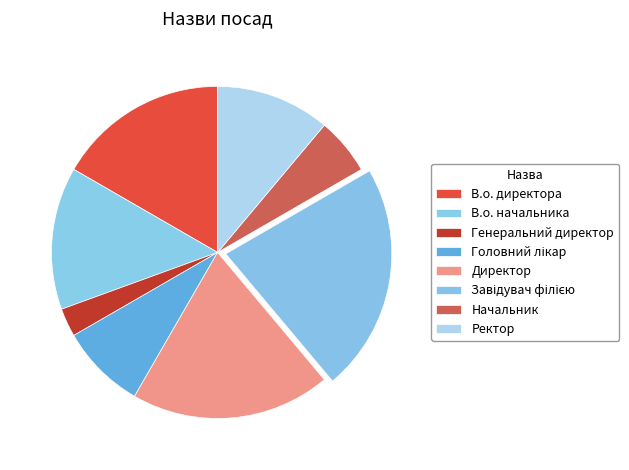

What is the smallest slice in the pie chart?

Генеральний директор